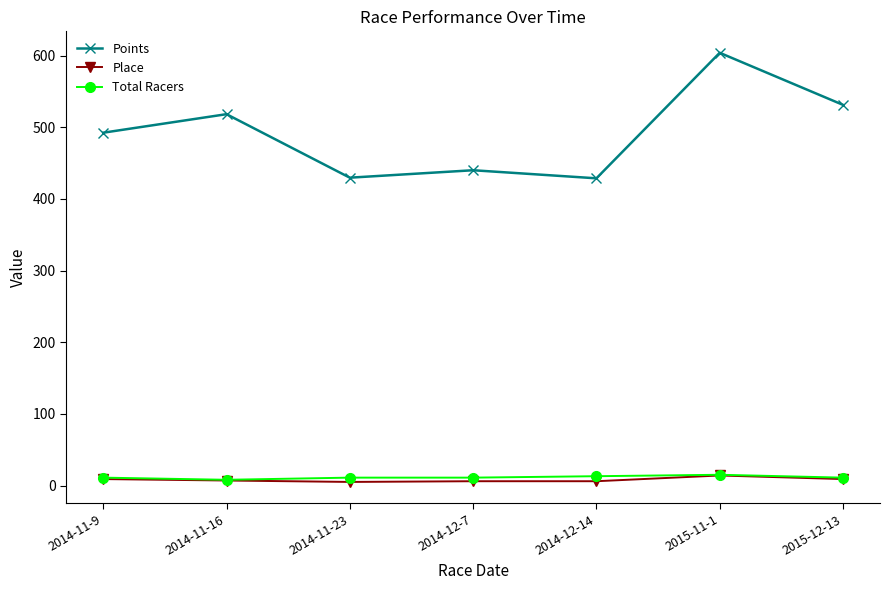

What is the sum of all Place values?

56.0